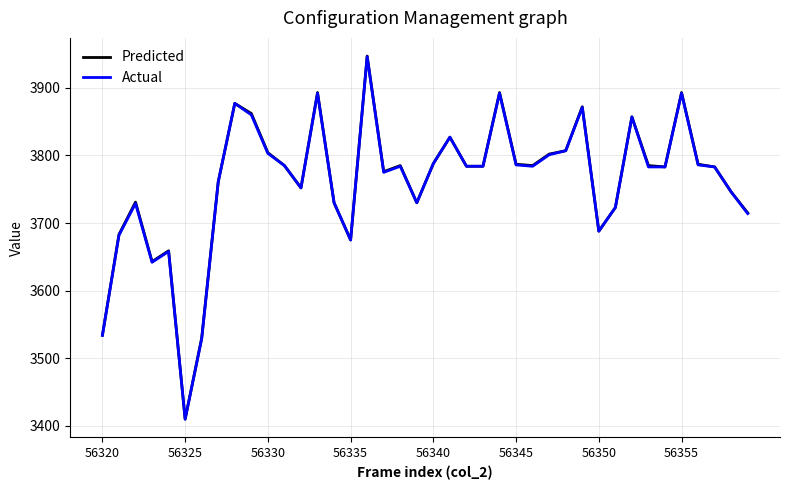

What is the maximum value for Predicted?

3947